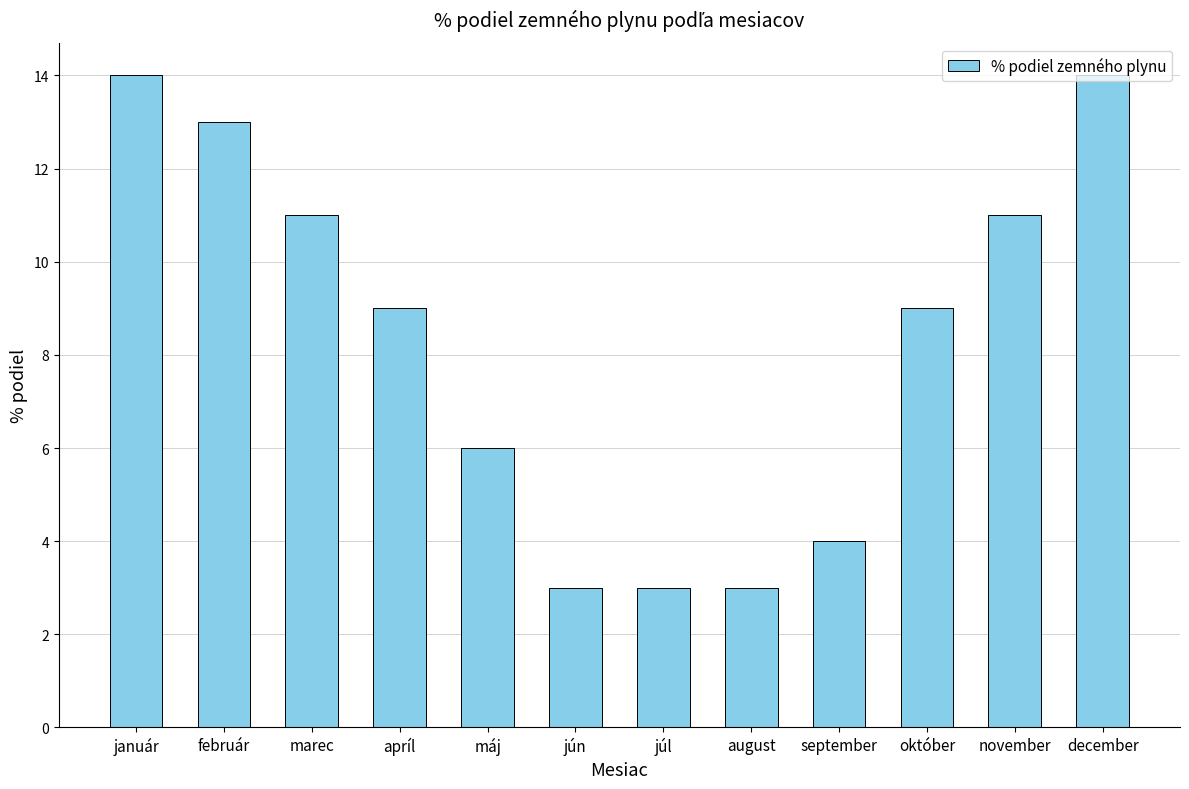

How many data points does each series have?

12